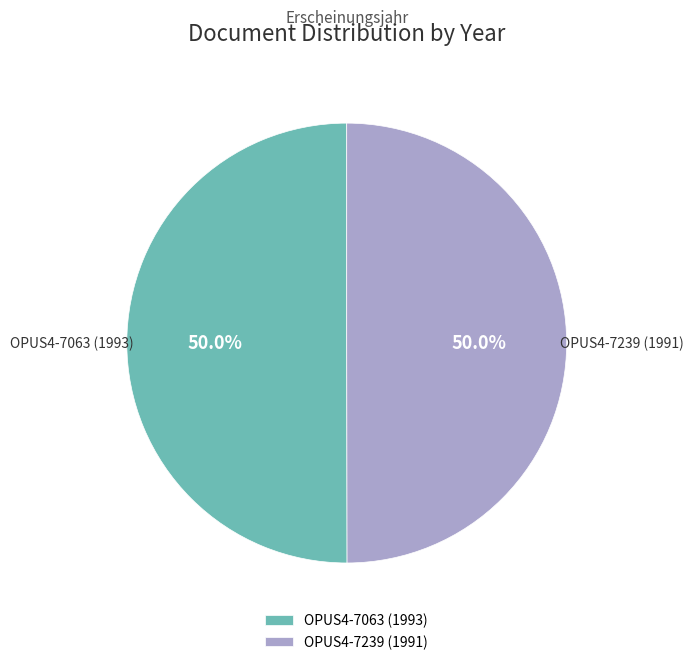

How many segments does this pie chart have?

2